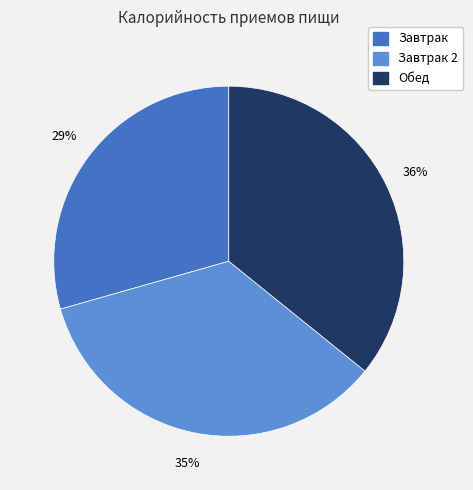

To the nearest percent, what is the combined percentage of Завтрак and Завтрак 2?

64%